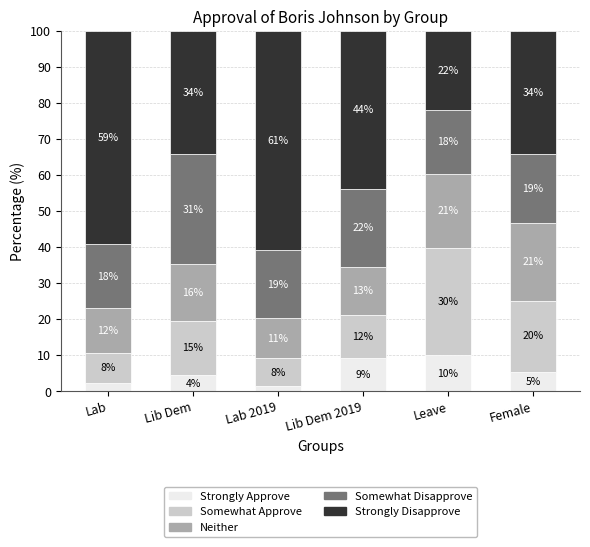

Rank the series at Lab 2019 from highest to lowest value.

Strongly Disapprove, Somewhat Disapprove, Neither, Somewhat Approve, Strongly Approve